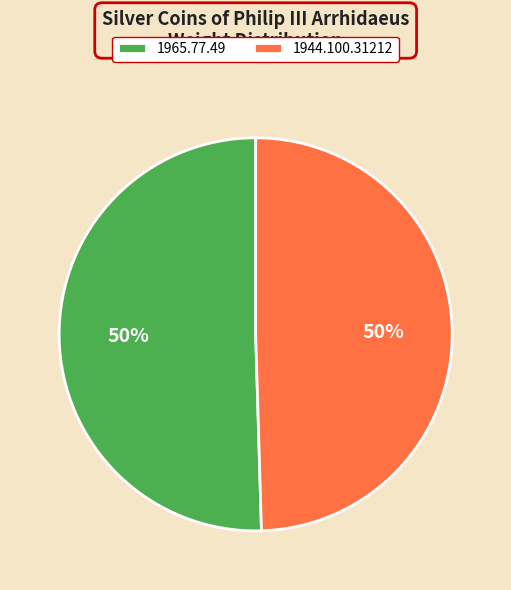

The 1944.100.31212 slice represents 62% of the pie. True or false?

False